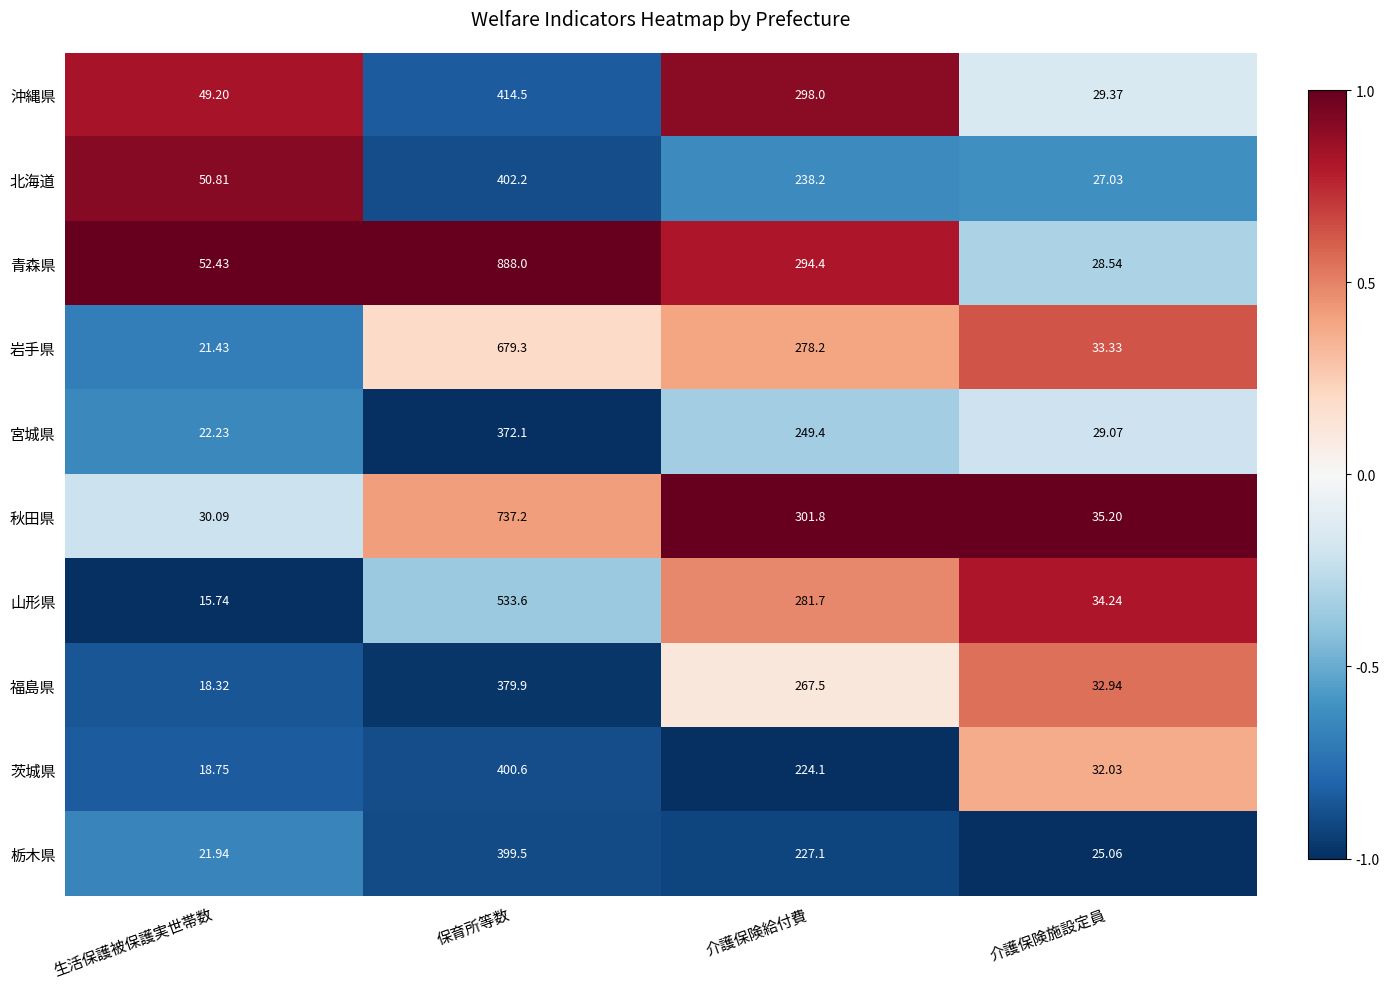

Which series has the largest total across all categories?

青森県